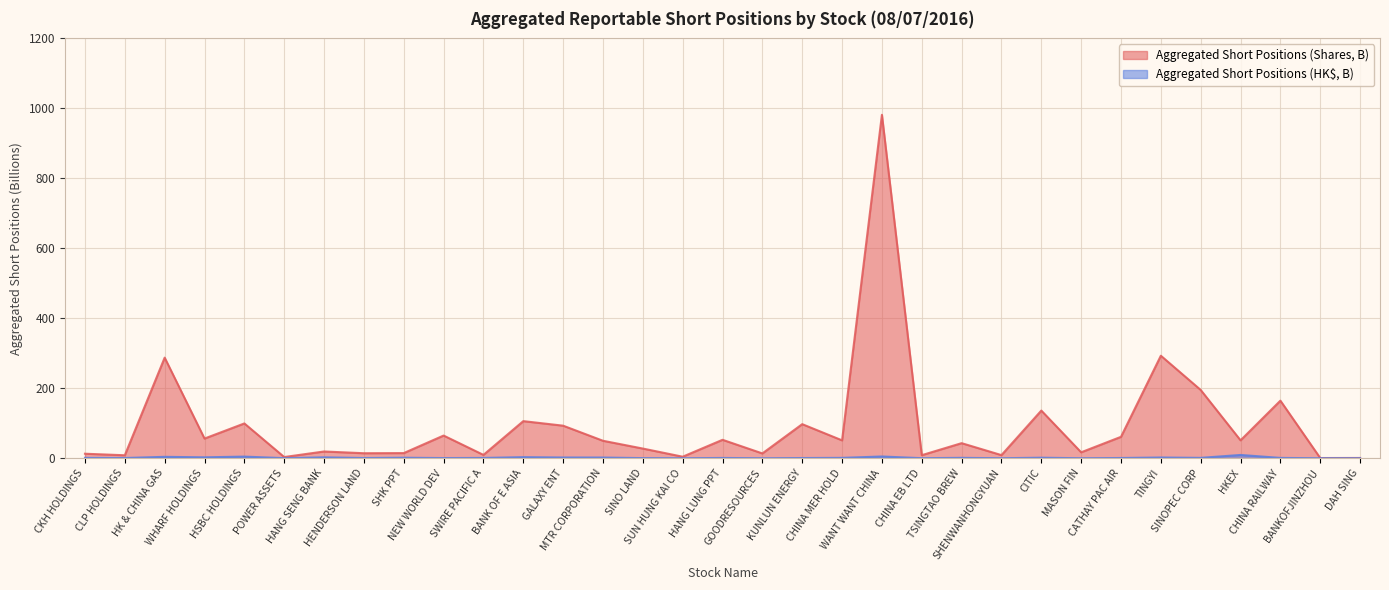

Rank the series by their average value, from highest to lowest.

Aggregated Short Positions (Shares, B), Aggregated Short Positions (HK$, B)